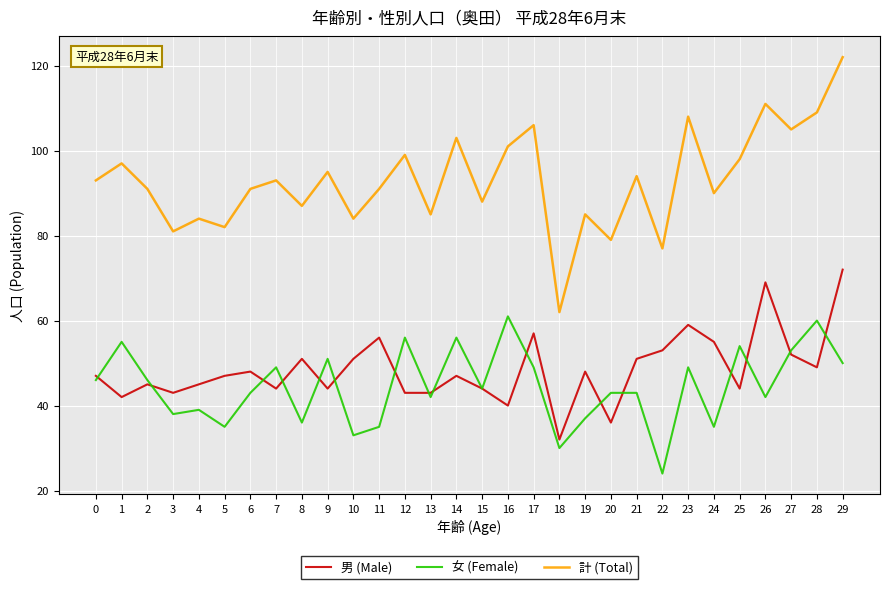

Between 14 and 18, which series saw the biggest shift?

計 (Total)